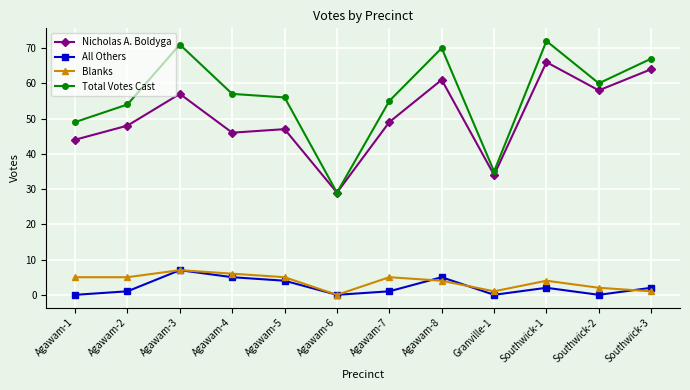

Is the value of All Others at Agawam-7 greater than the value of Blanks at Agawam-8?

No